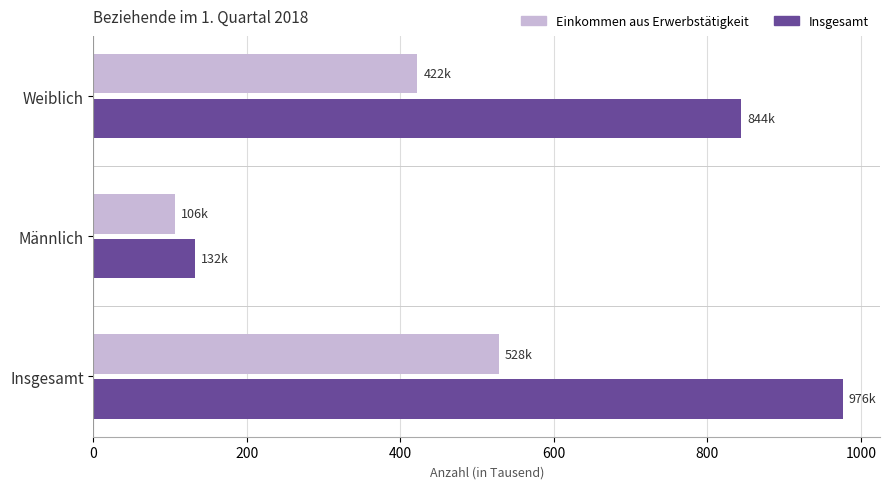

At which category is the sum across all series the highest?

Insgesamt